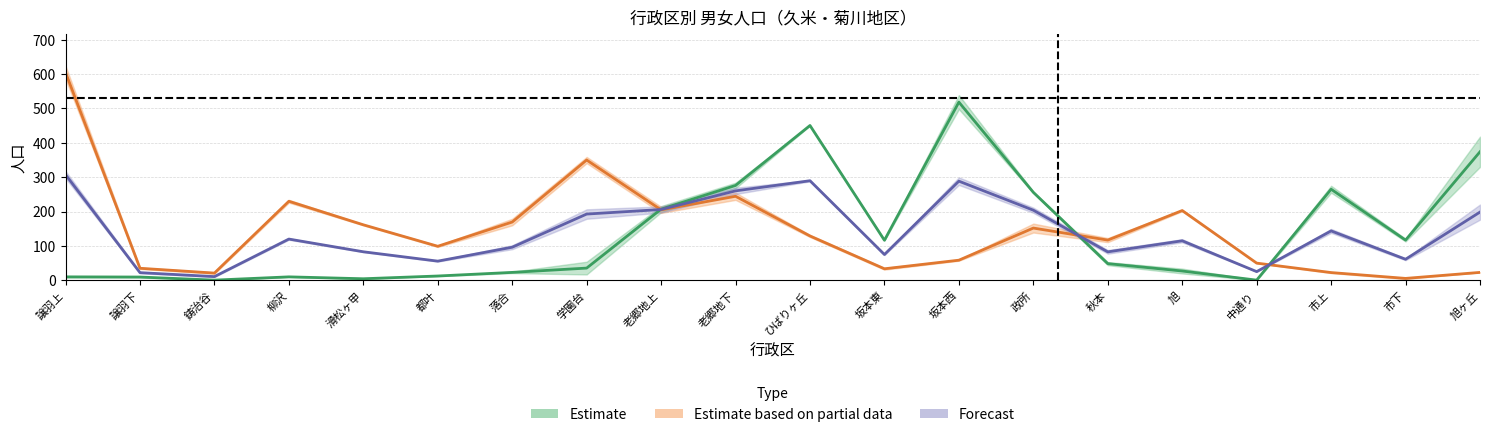

What is the total value across all series at 秋本?

165.5